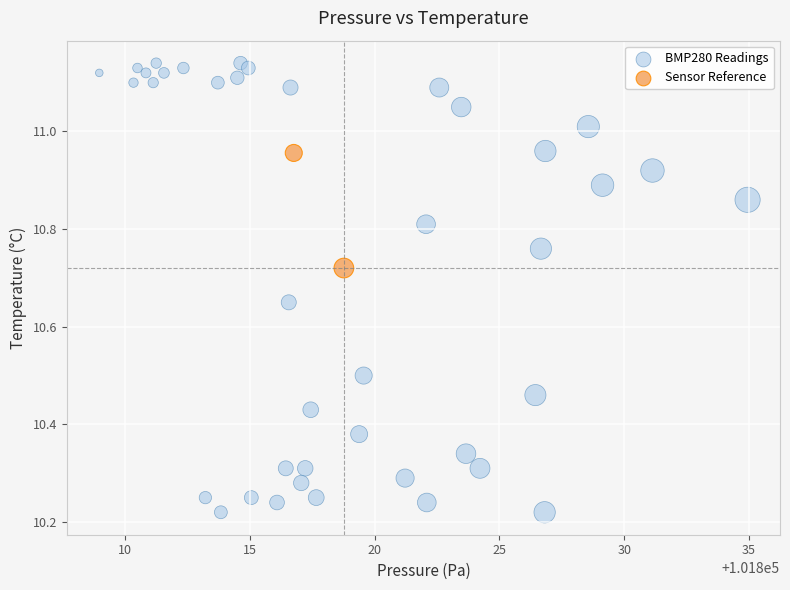

What are all the series names shown in the legend?

BMP280 Readings, Sensor Reference